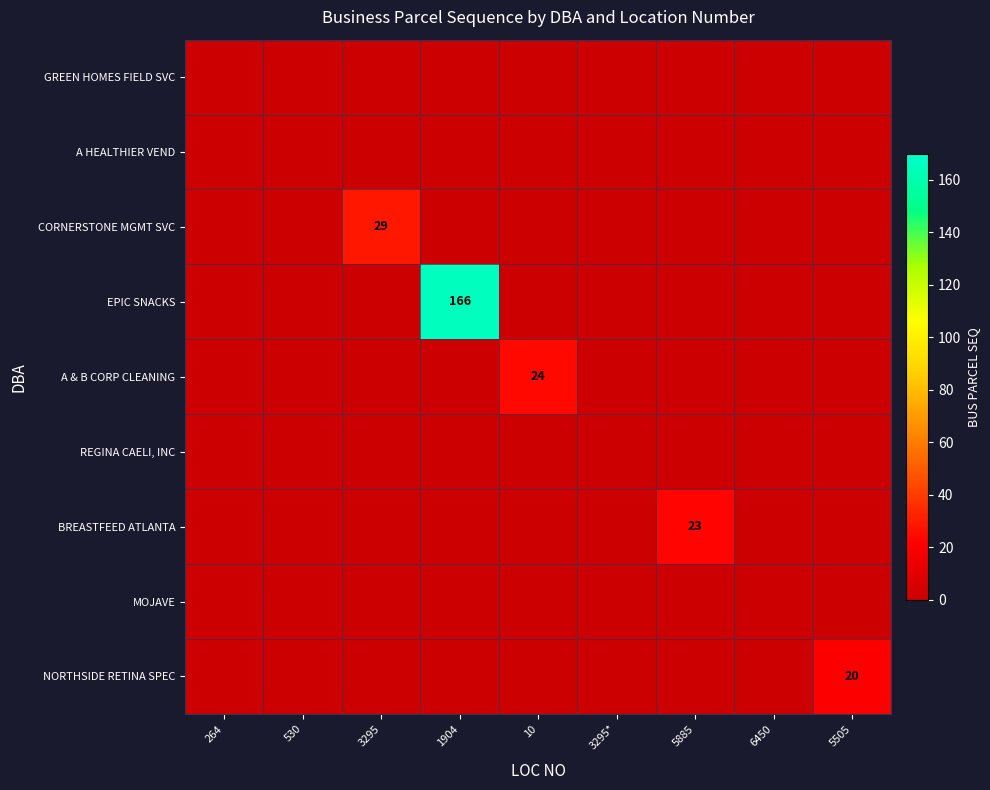

The CORNERSTONE MGMT SVC series shows 16 at 3295. True or false?

False